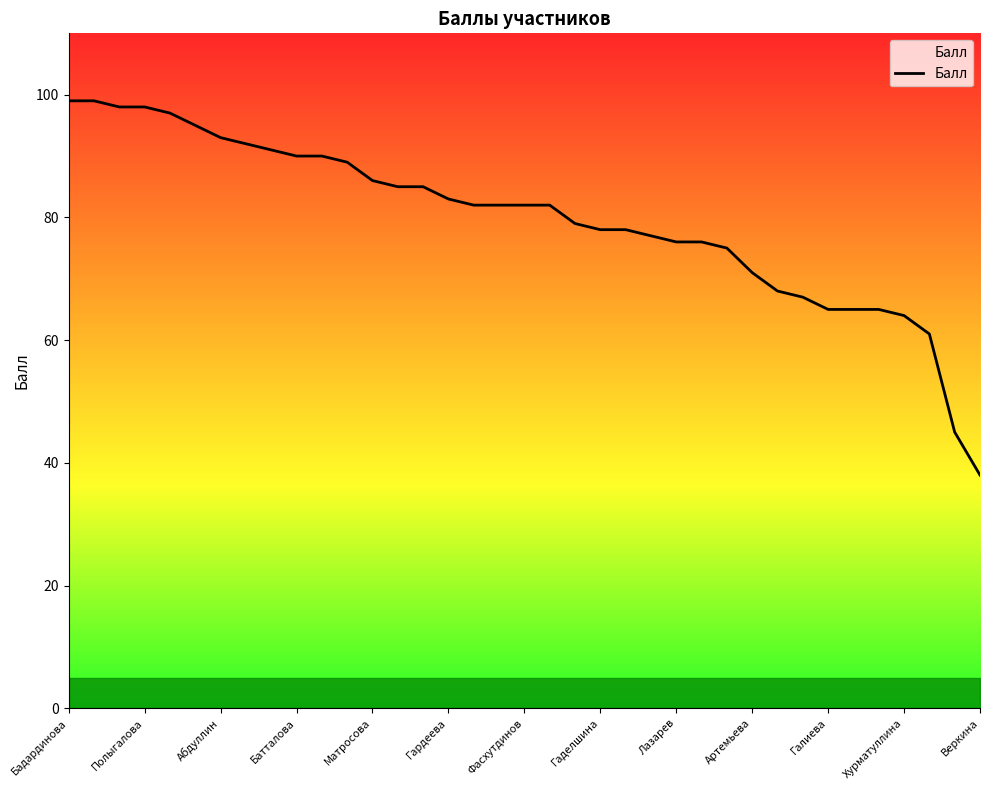

What is the greatest value displayed?

99